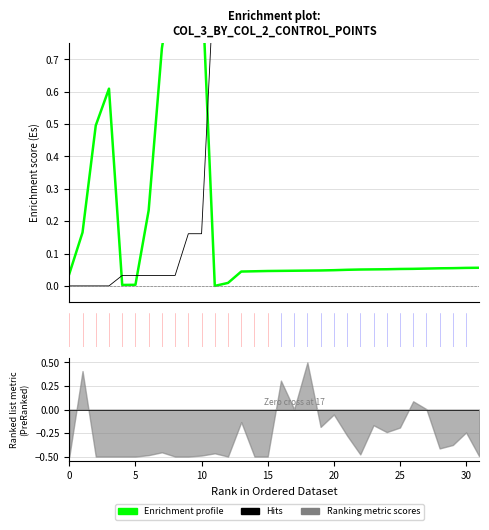

What is the difference between the maximum and minimum values in the Enrichment profile series?

1.0